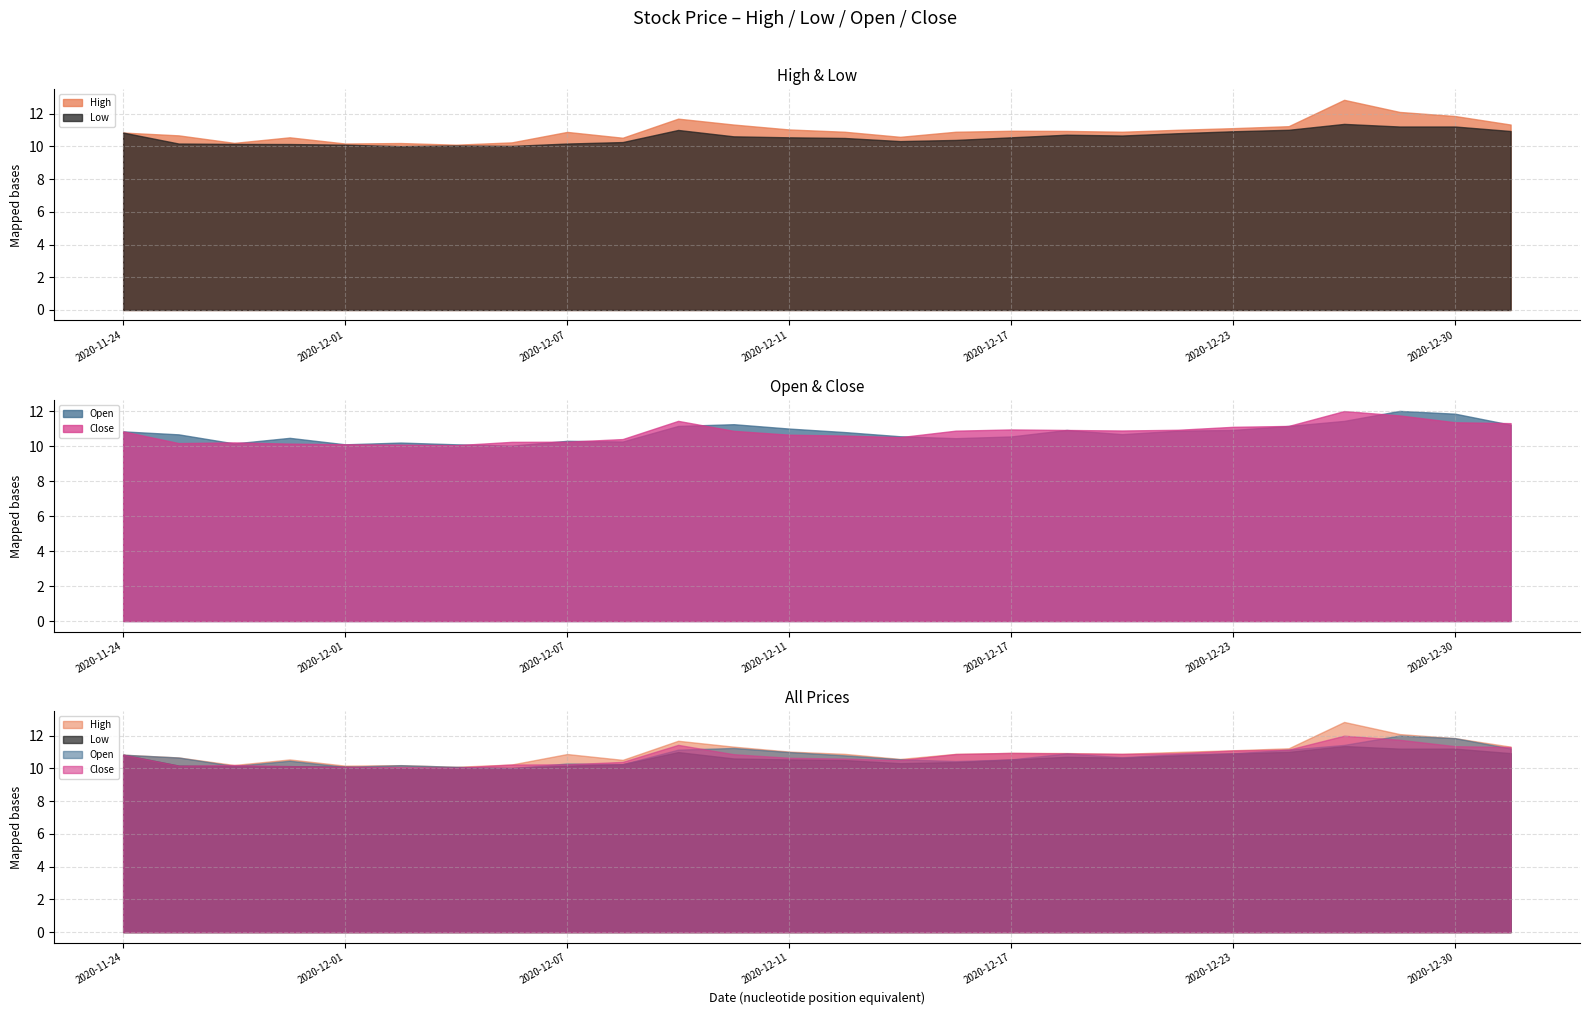

How many lines are shown in the chart?

4